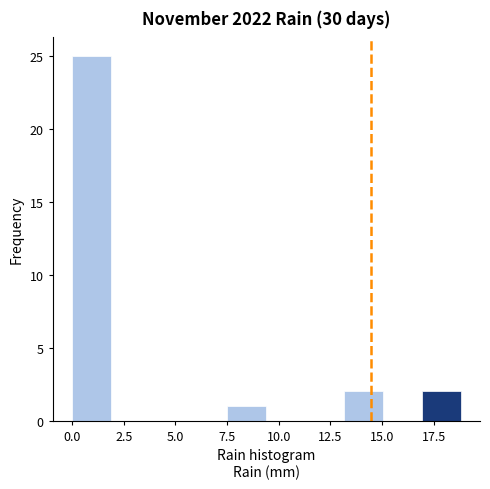

Read against the x-axis, roughly where is the centre of the tallest bar?

1.0